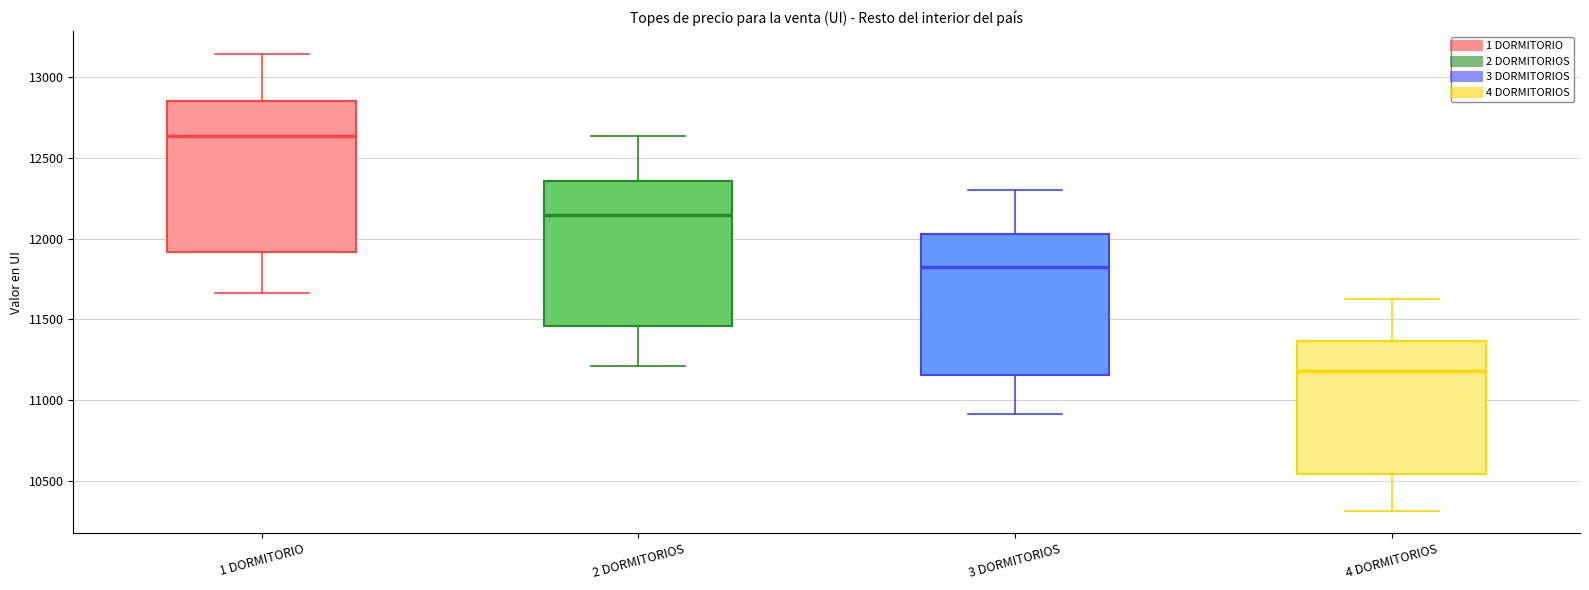

Which box has the highest median line?

1 DORMITORIO